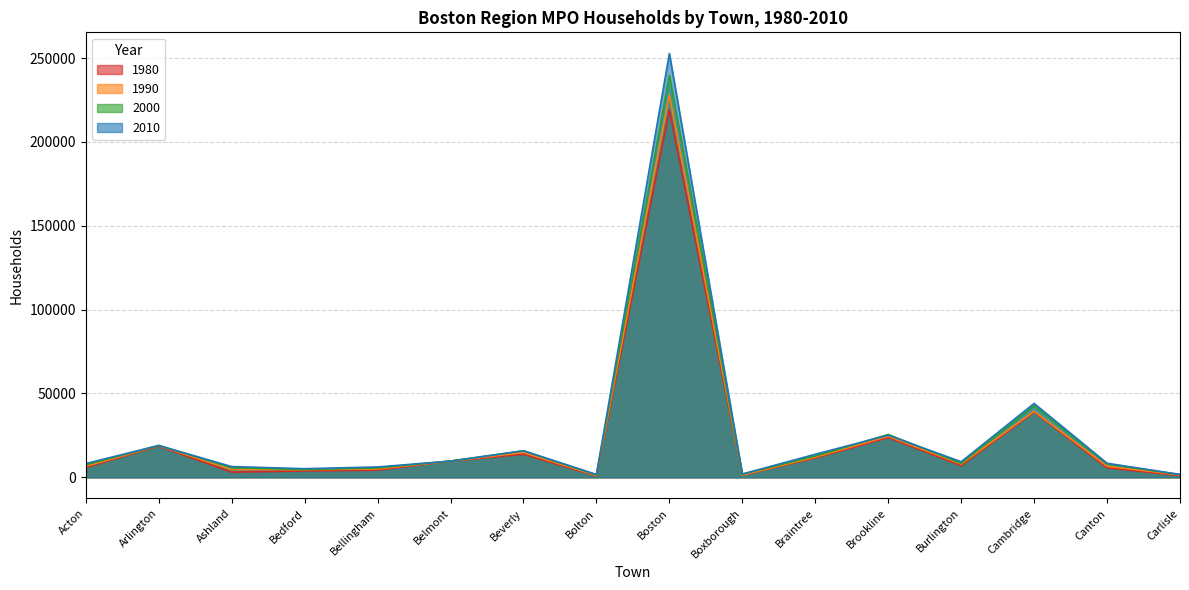

How many data points in 2010 are above 9269?

7